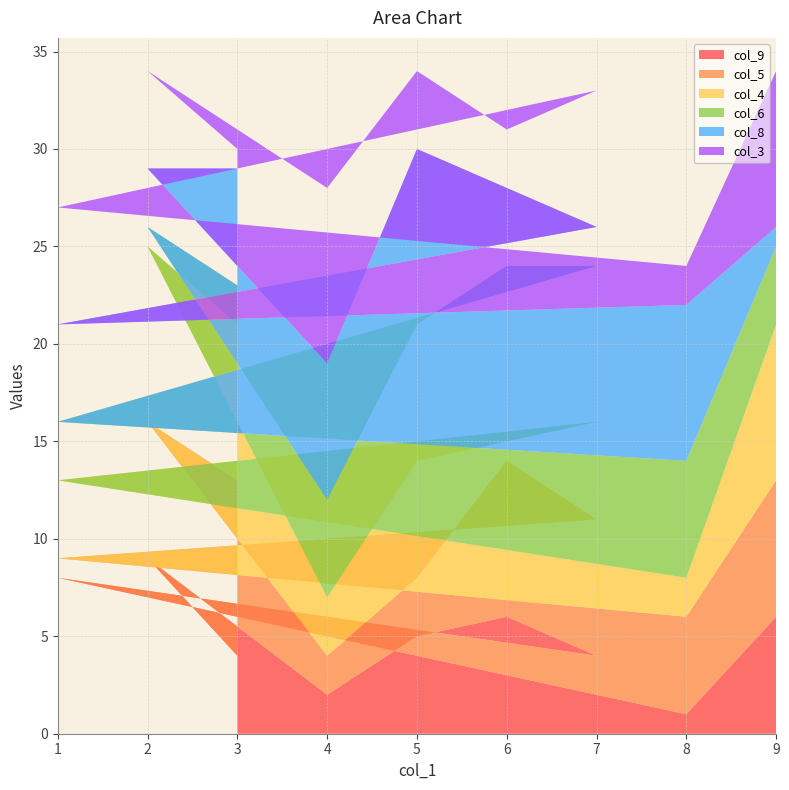

Reading left to right, list all the values displayed in this chart.

col_9: 3=4	2=9	4=2	5=5	6=6	7=4	1=8	8=1	9=6
col_5: 3=9	2=7	4=2	5=3	6=8	7=7	1=1	8=5	9=7
col_4: 3=8	2=9	4=3	5=6	6=1	7=5	1=4	8=2	9=8
col_6: 3=2	2=1	4=5	5=7	6=9	7=8	1=3	8=6	9=4
col_8: 3=6	2=3	4=7	5=9	6=4	7=2	1=5	8=8	9=1
col_3: 3=1	2=5	4=9	5=4	6=3	7=7	1=6	8=2	9=8